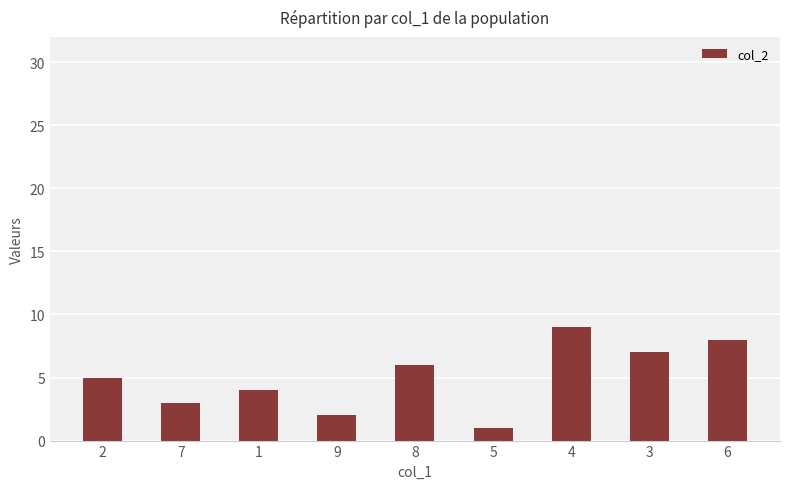

Rank the categories by value from highest to lowest.

4, 6, 3, 8, 2, 1, 7, 9, 5